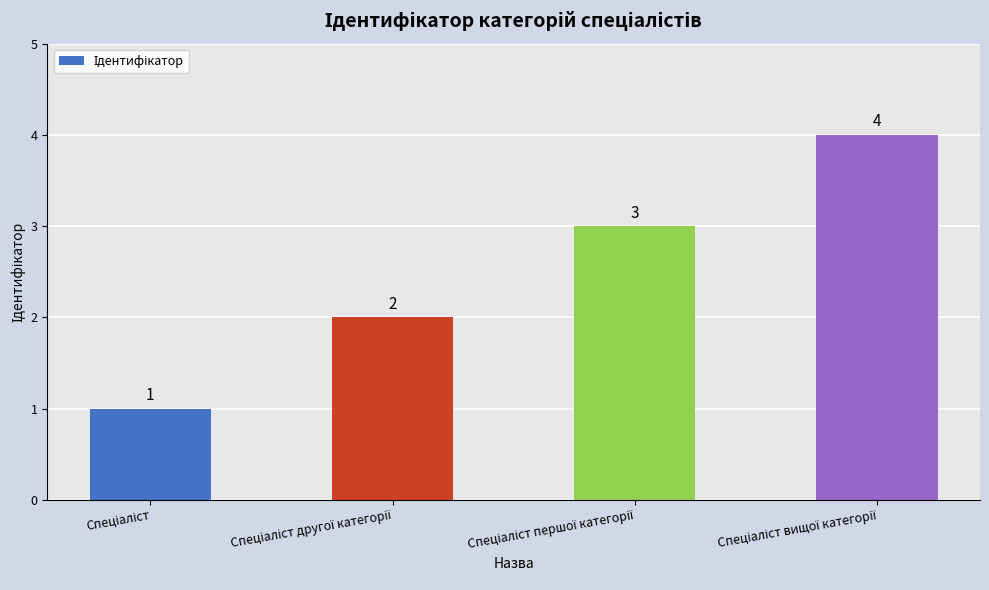

How many distinct data groups are displayed?

1